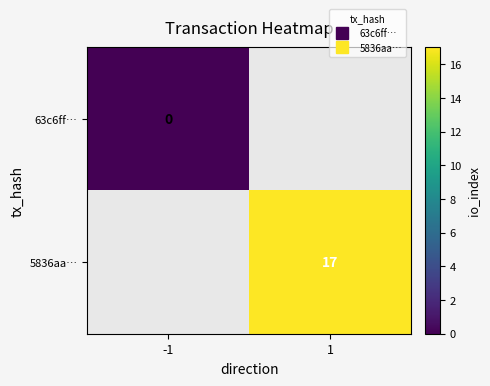

Is the value of 63c6ff… at 1 greater than the value of 5836aa… at 1?

No